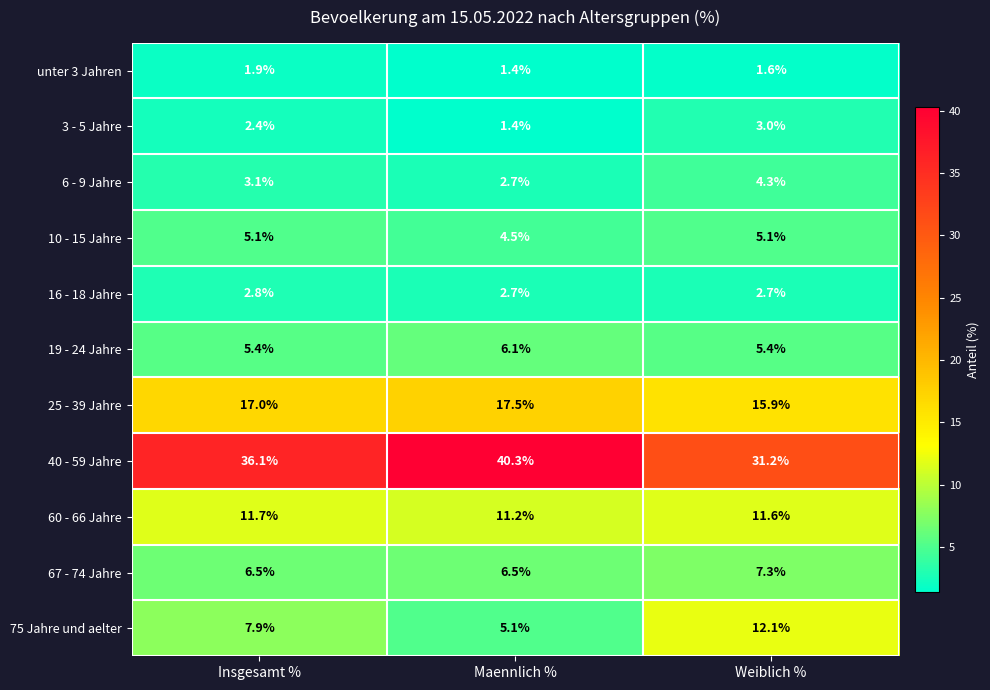

At which label is 6 - 9 Jahre closest to 3?

Insgesamt %